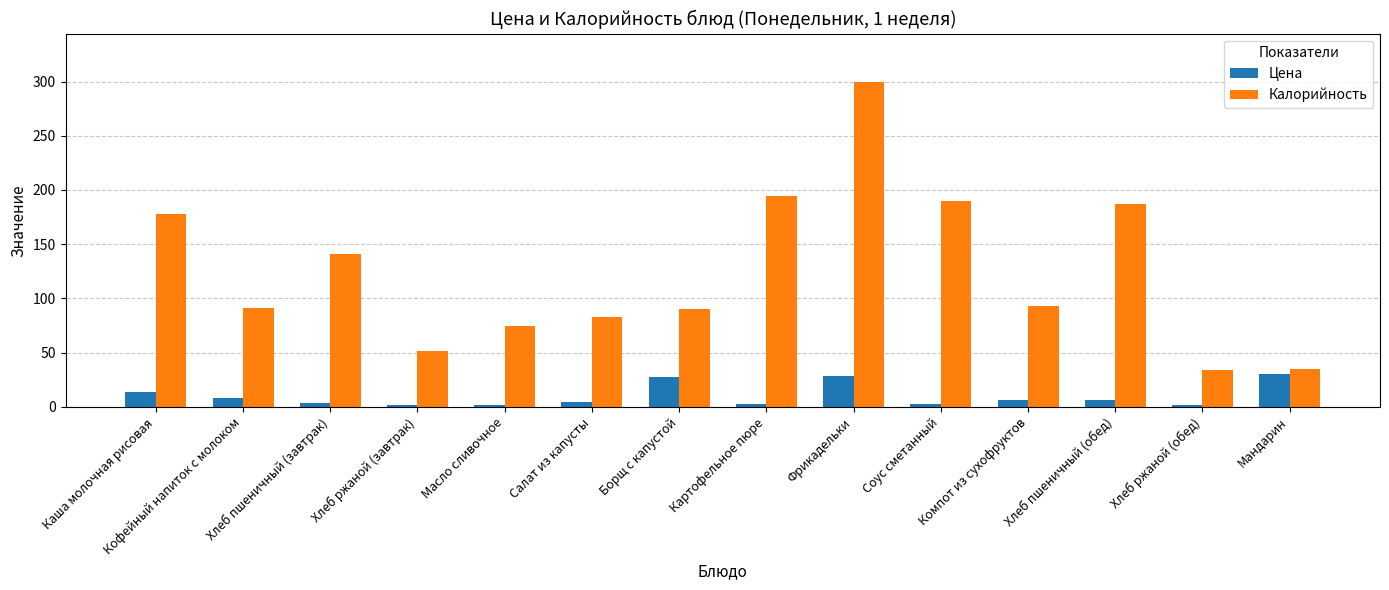

What is the difference between the highest and lowest values at Хлеб ржаной (обед)?

32.6